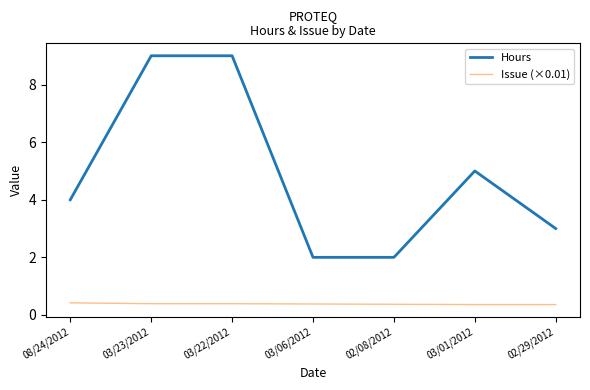

Rank the series by their average value, from lowest to highest.

Issue (×0.01), Hours